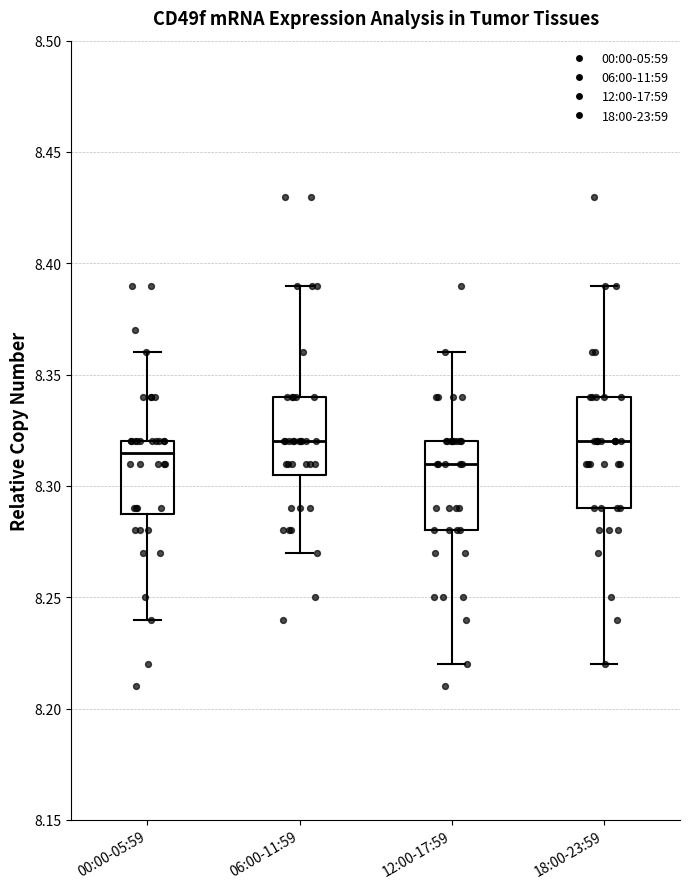

Reading left to right, read every box against the y-axis: the position of its median line, the range the box covers, and the ends of its whiskers. The values are not printed on the chart, so give them approximately, as read against the axis.

00:00-05:59: median 8.315, box 8.290 to 8.320, whiskers 8.240 to 8.360
06:00-11:59: median 8.320, box 8.305 to 8.340, whiskers 8.270 to 8.390
12:00-17:59: median 8.310, box 8.280 to 8.320, whiskers 8.220 to 8.360
18:00-23:59: median 8.320, box 8.290 to 8.340, whiskers 8.220 to 8.390